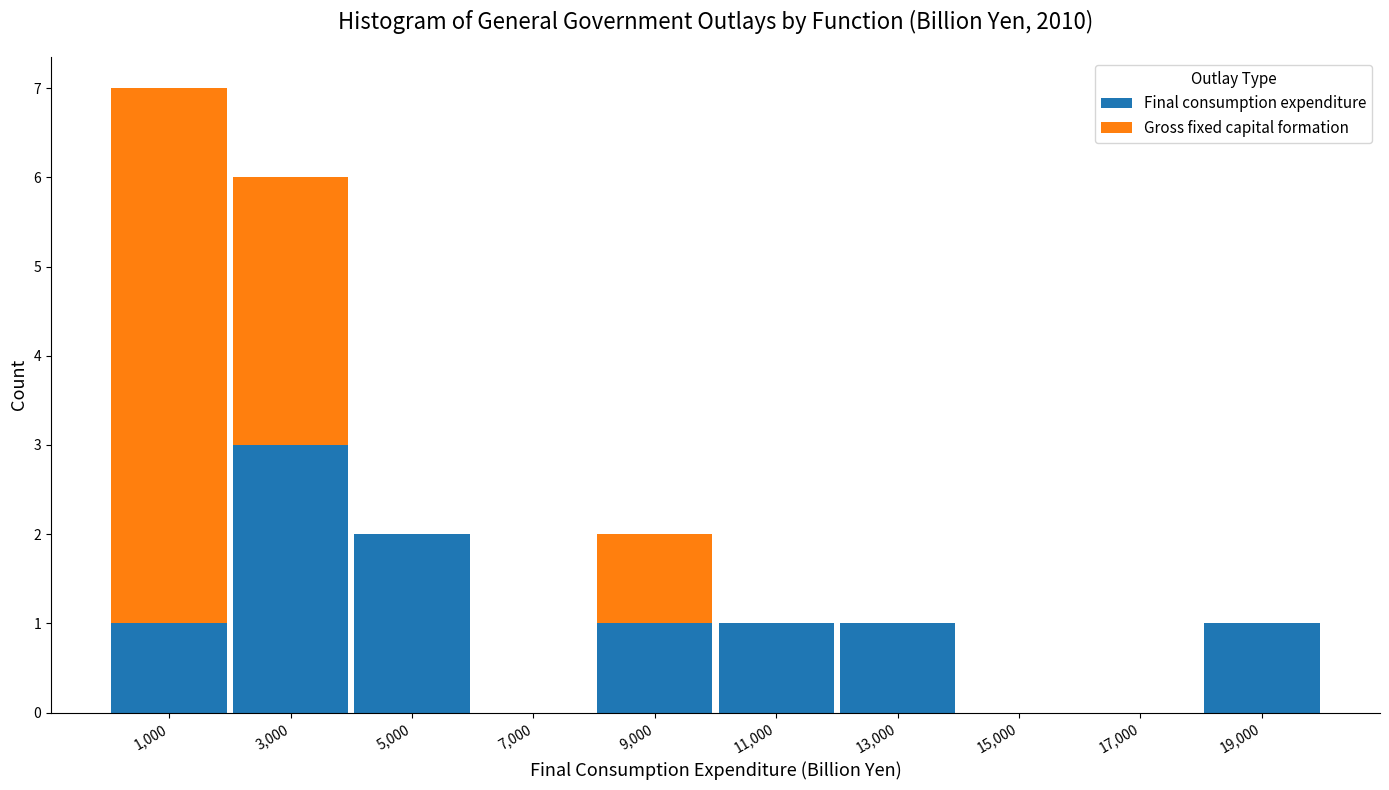

What is the total height of the stacked bar covering 4000 to 6000 on the x-axis? The values are not printed on the chart, so give them approximately, as read against the axis.

2